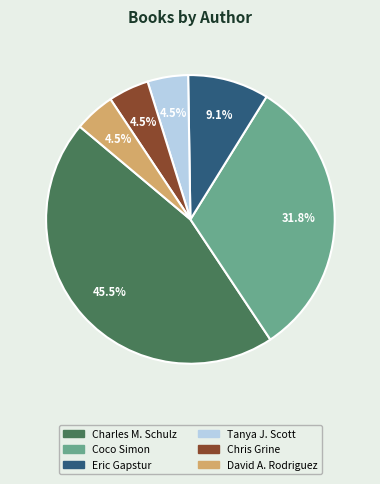

Does any single category account for the majority?

No